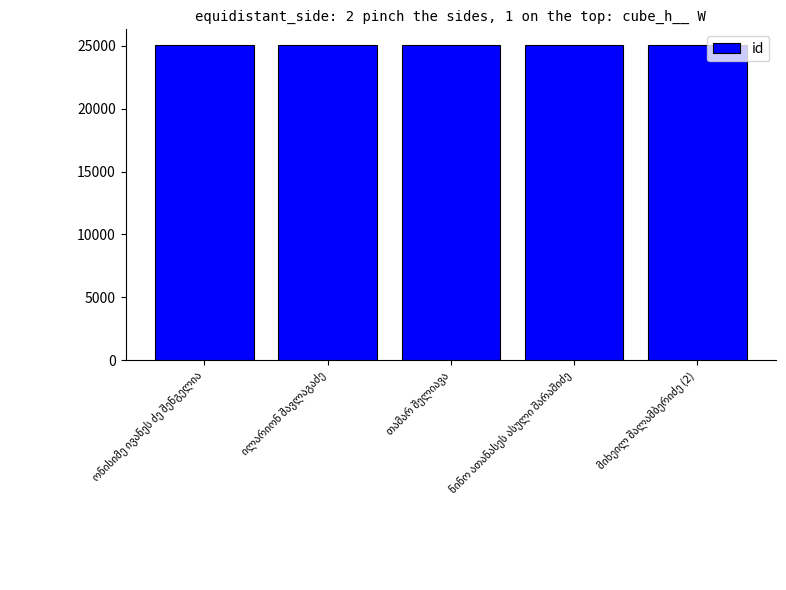

What is the sum of all values?

125300